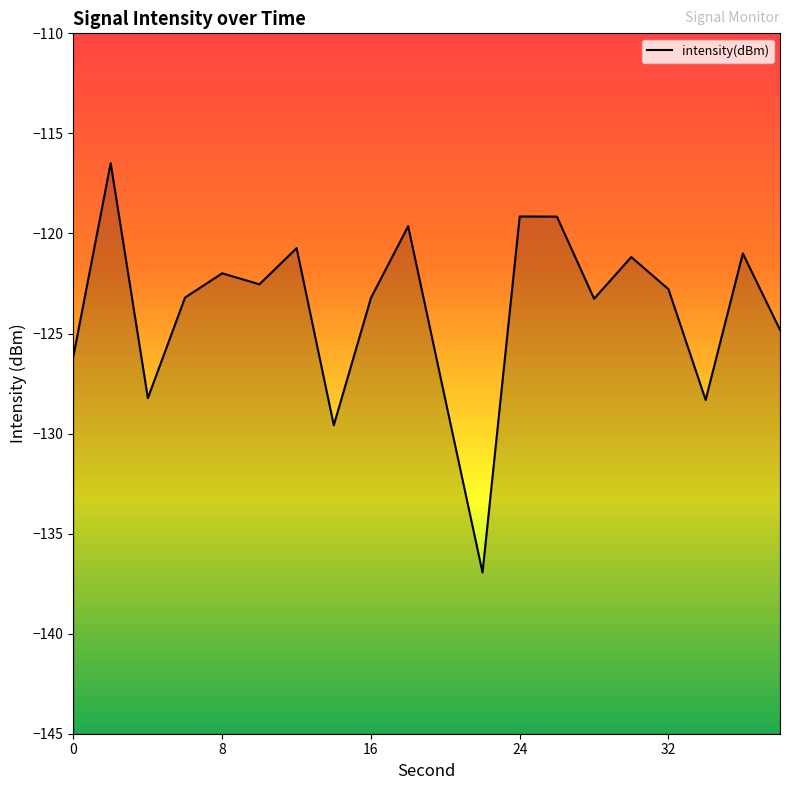

Read the value at 16.

-123.2